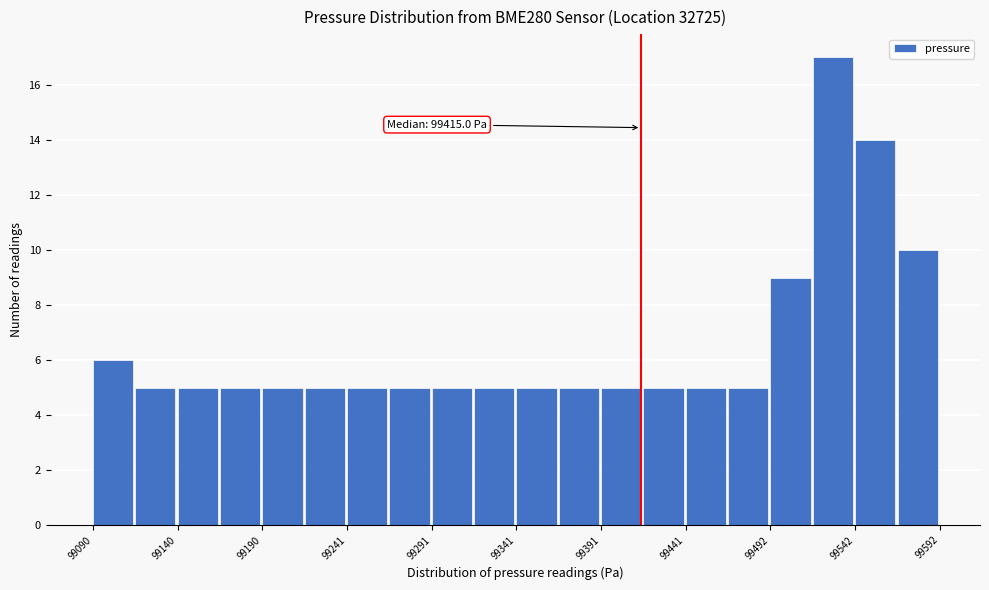

Read against the x-axis, roughly where is the centre of the tallest bar?

99530